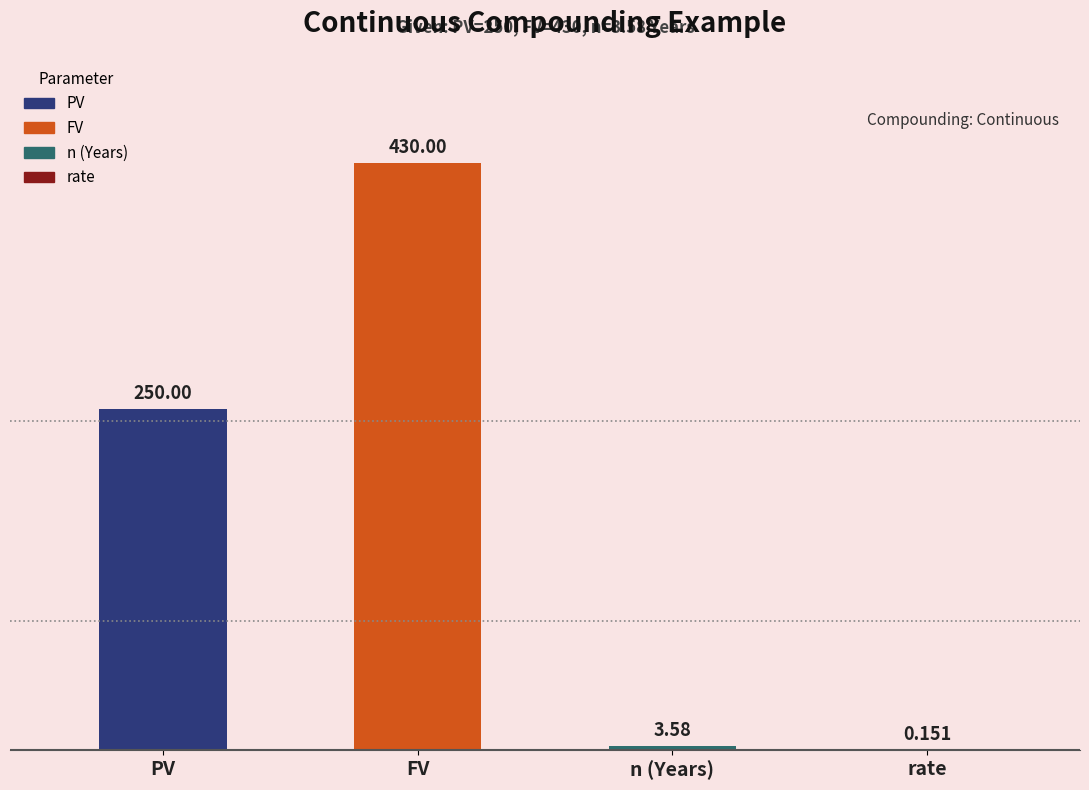

What is the sum of all values?

683.7